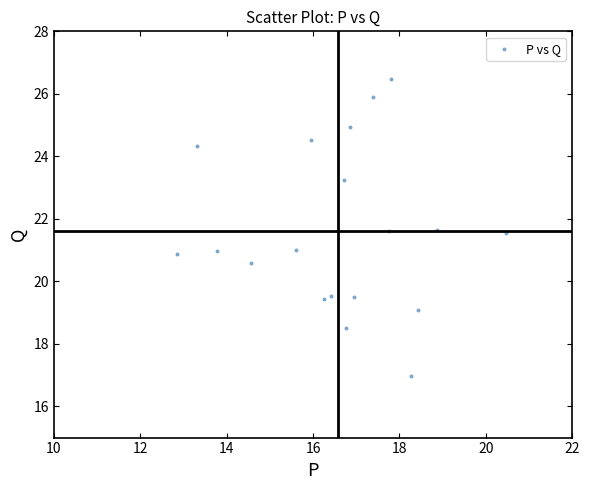

What is the range of Y values (max minus min)?

9.5